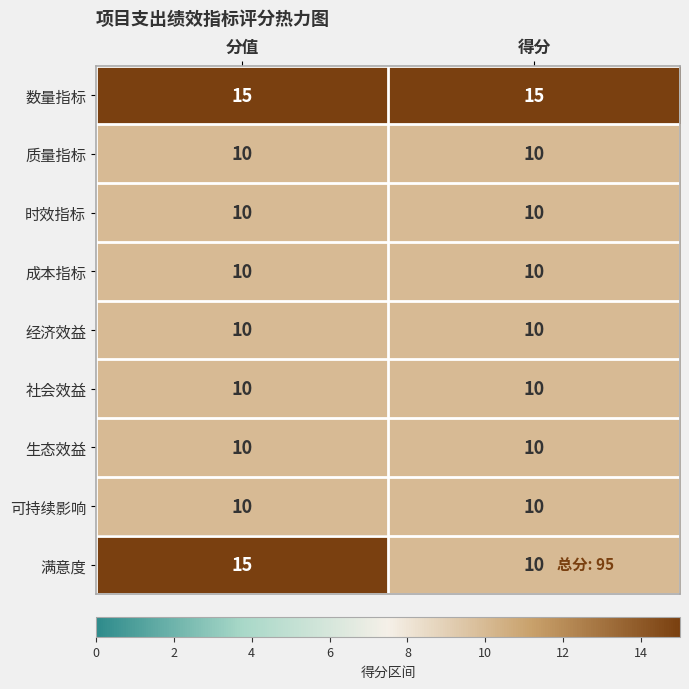

True or false: 满意度 has a value of 10 at 得分.

True